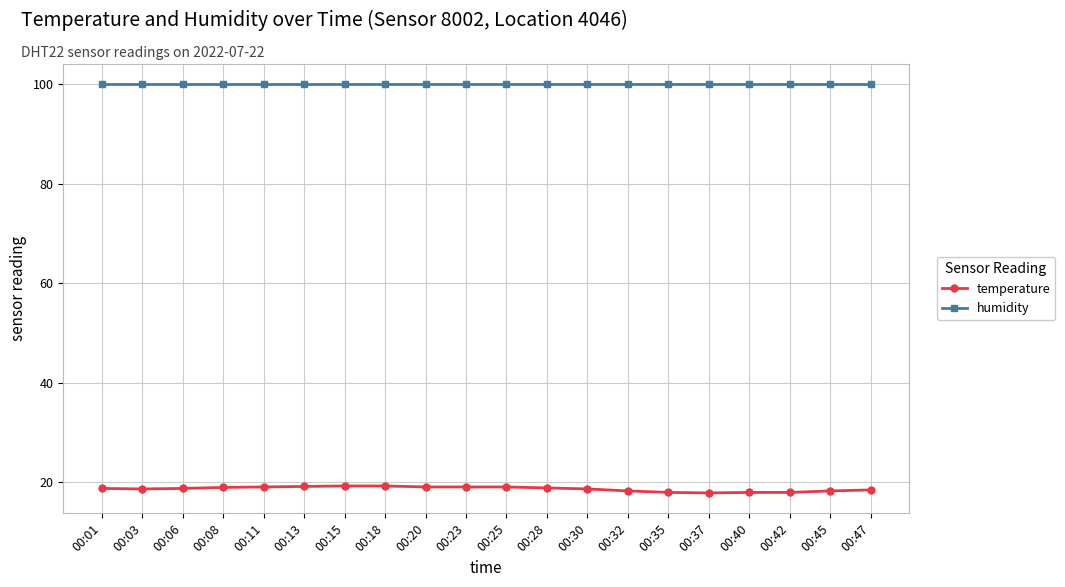

What is the sum of all humidity values?

1998.0